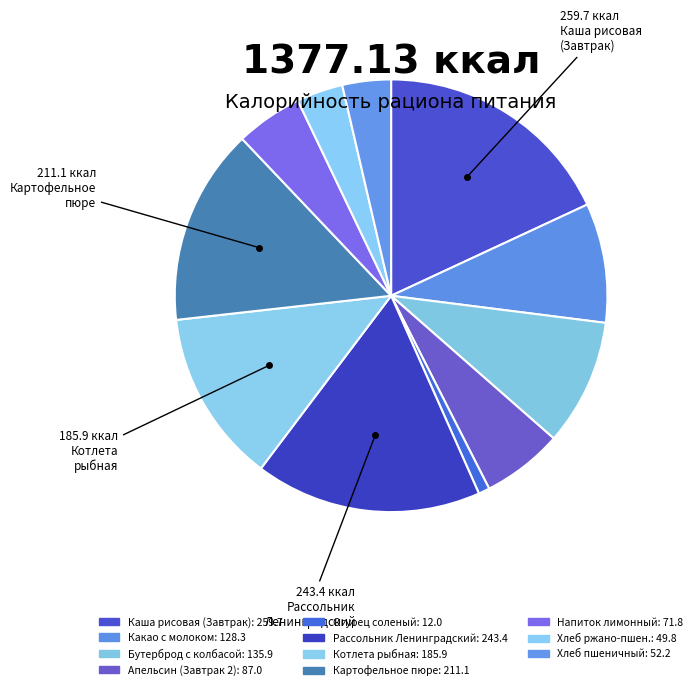

Which category has the smallest portion of the pie?

Огурец соленый